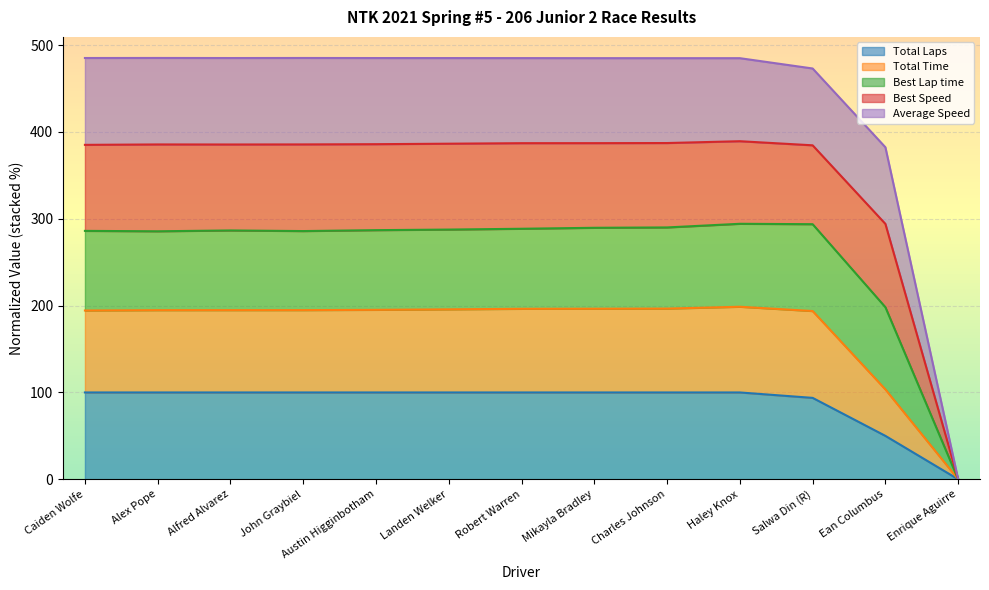

What is the label of the 5th point from the left?

Austin Higginbotham